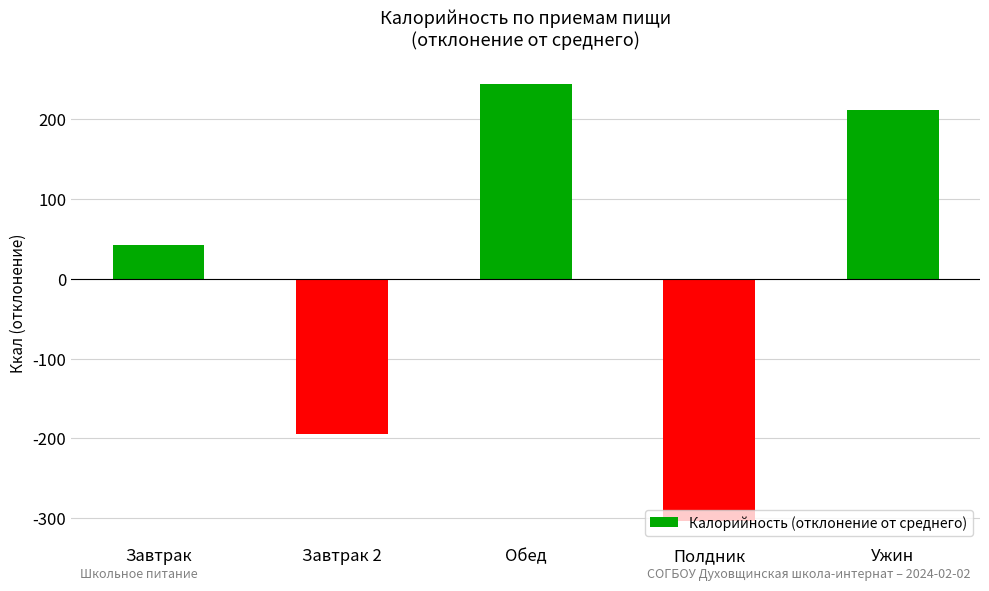

At which label is the value closest to -29?

Завтрак